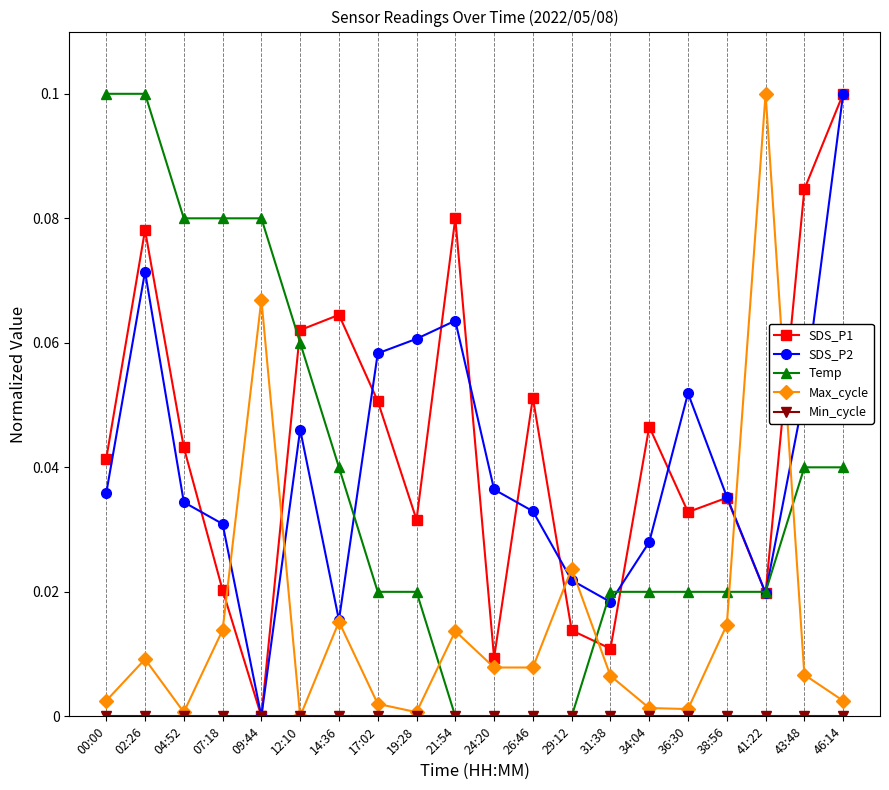

What is the label of the 3rd point from the right?

41:22